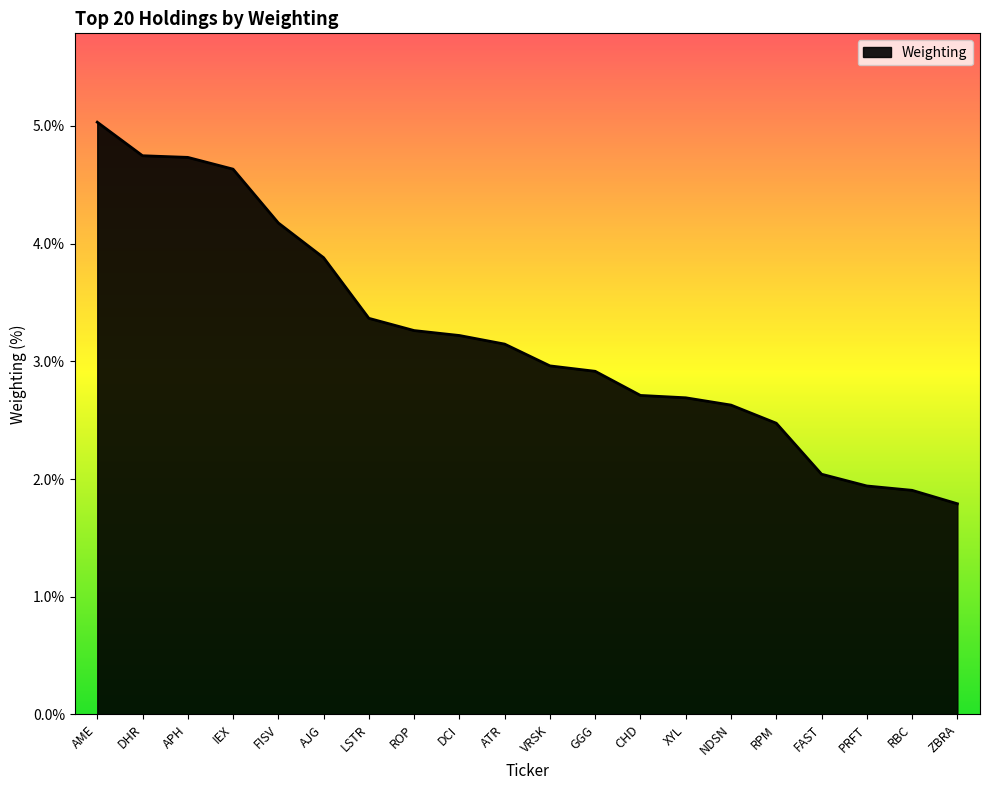

What is the sum of all values?

64.2